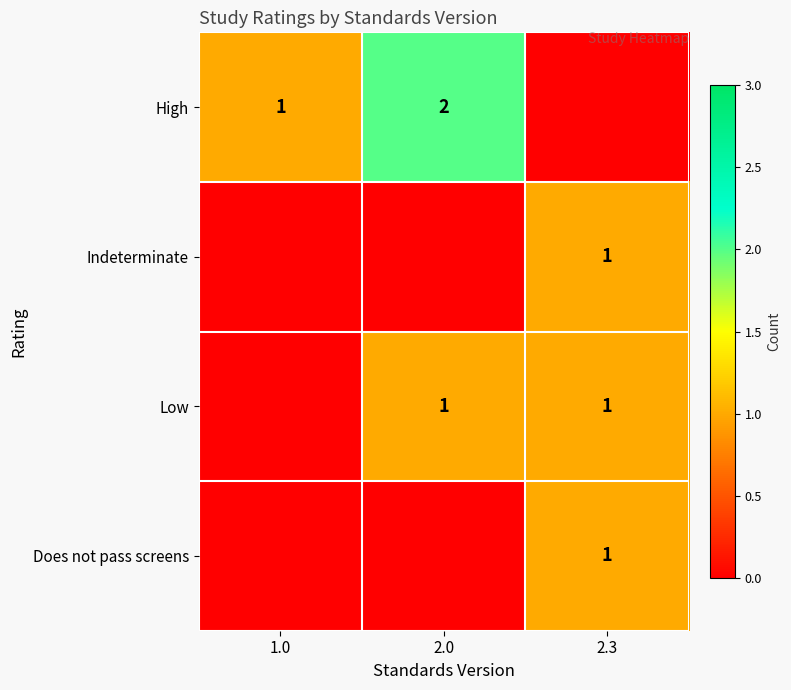

True or false: High has a value of 2 at 2.0.

True